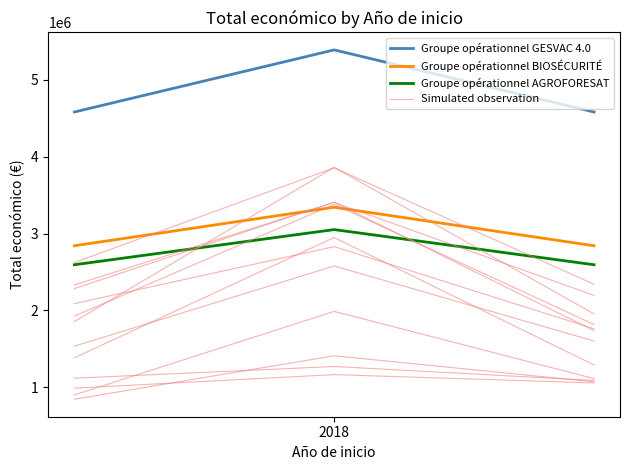

Is the value of Groupe opérationnel AGROFORESAT at 1 greater than the value of Groupe opérationnel BIOSÉCURITÉ at 2?

Yes